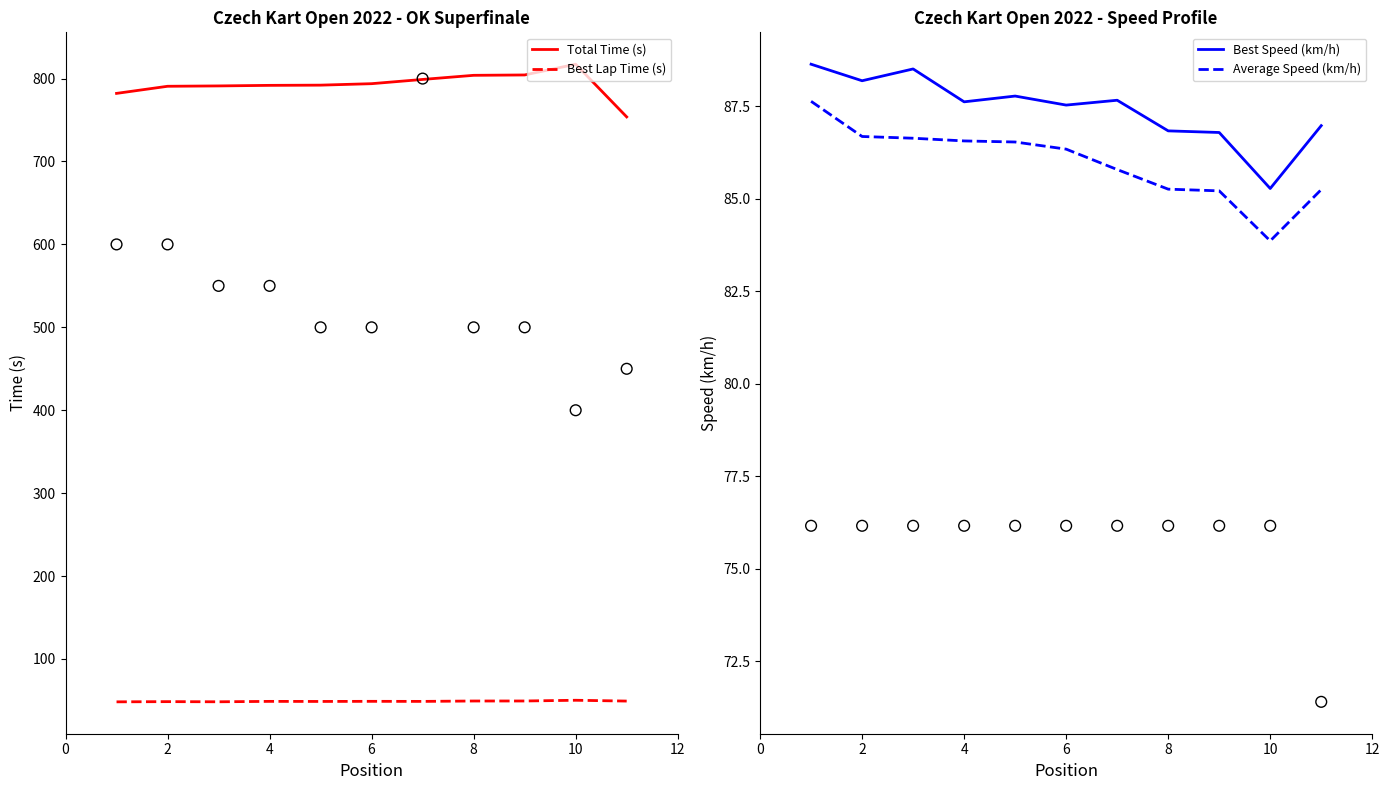

Which series reaches the maximum Y coordinate?

Total Time (s)